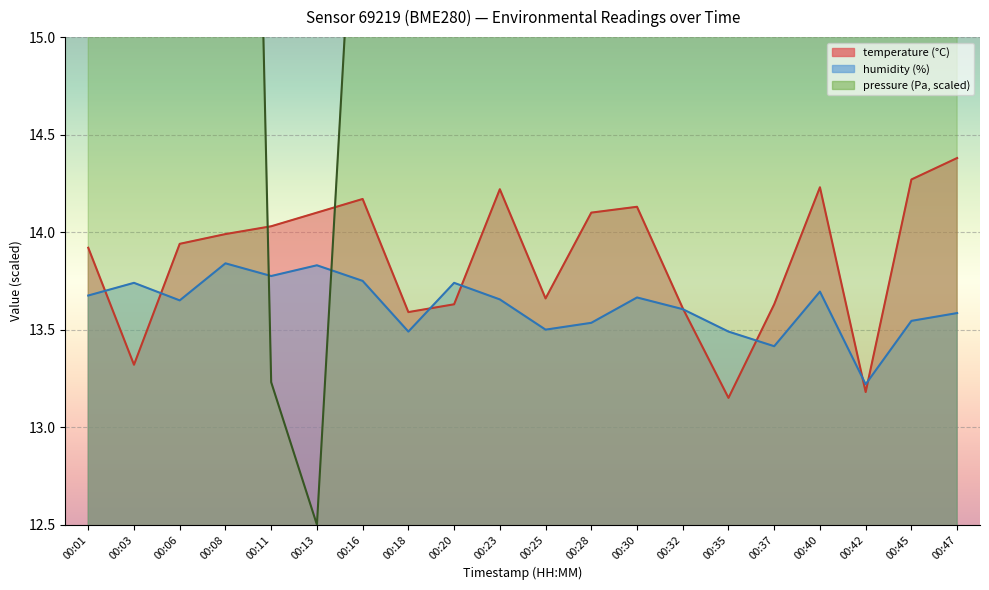

Reading right to left, list all the values displayed in this chart.

temperature: 14.4	14.3	13.2	14.2	13.6	13.2	13.6	14.1	14.1	13.7	14.2	13.6	13.6	14.2	14.1	14.0	14.0	13.9	13.3	13.9
humidity: 13.6	13.5	13.2	13.7	13.4	13.5	13.6	13.7	13.5	13.5	13.7	13.7	13.5	13.8	13.8	13.8	13.8	13.6	13.7	13.7
pressure_norm: 47.5	38.4	45.7	46.8	39.7	29.8	24.4	16.6	18.1	24.6	25.4	22.5	22.9	16.6	12.5	13.2	23.6	28.8	28.4	37.7